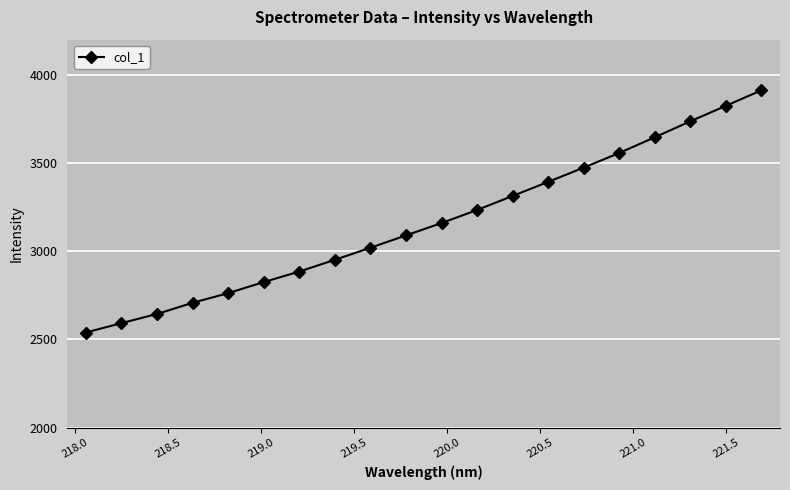

How many lines are shown in the chart?

1